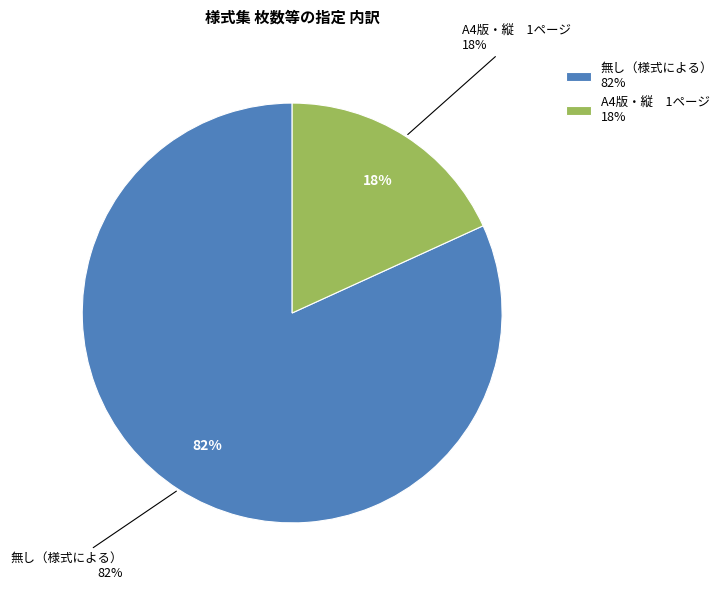

The 無し（様式による） slice represents 91% of the pie. True or false?

False